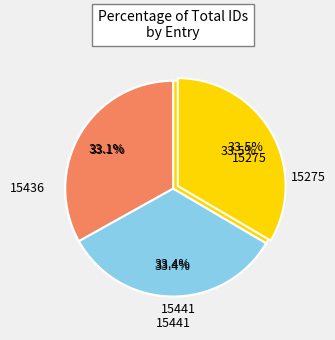

To the nearest percent, what portion does 15275 represent?

33%